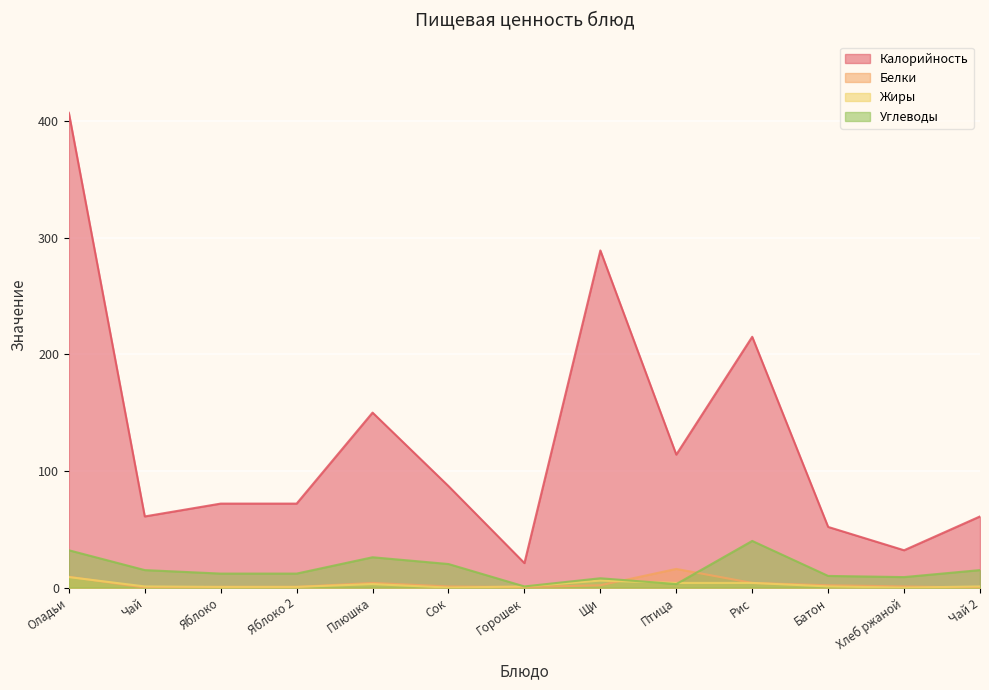

Which series has the largest total across all categories?

Калорийность